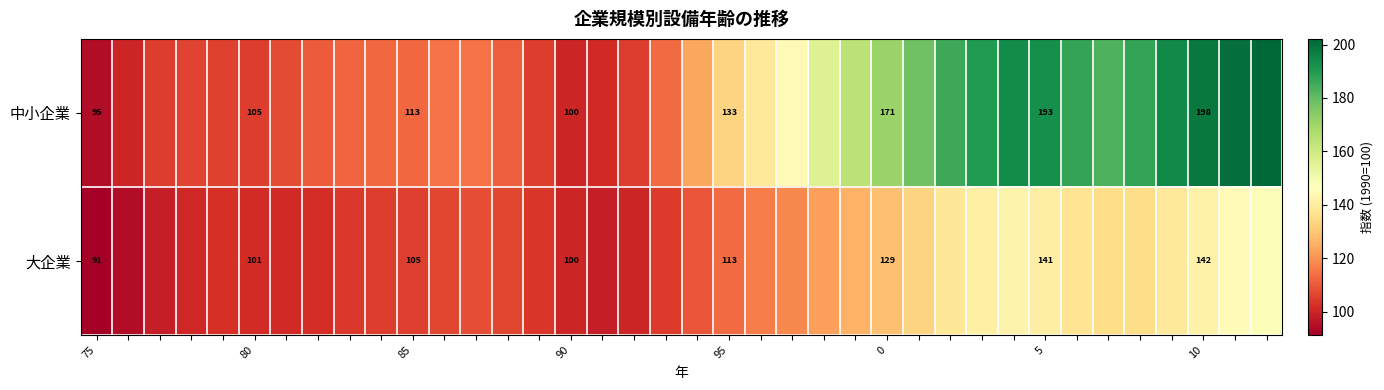

At how many categories does at least one series exceed 163?

14